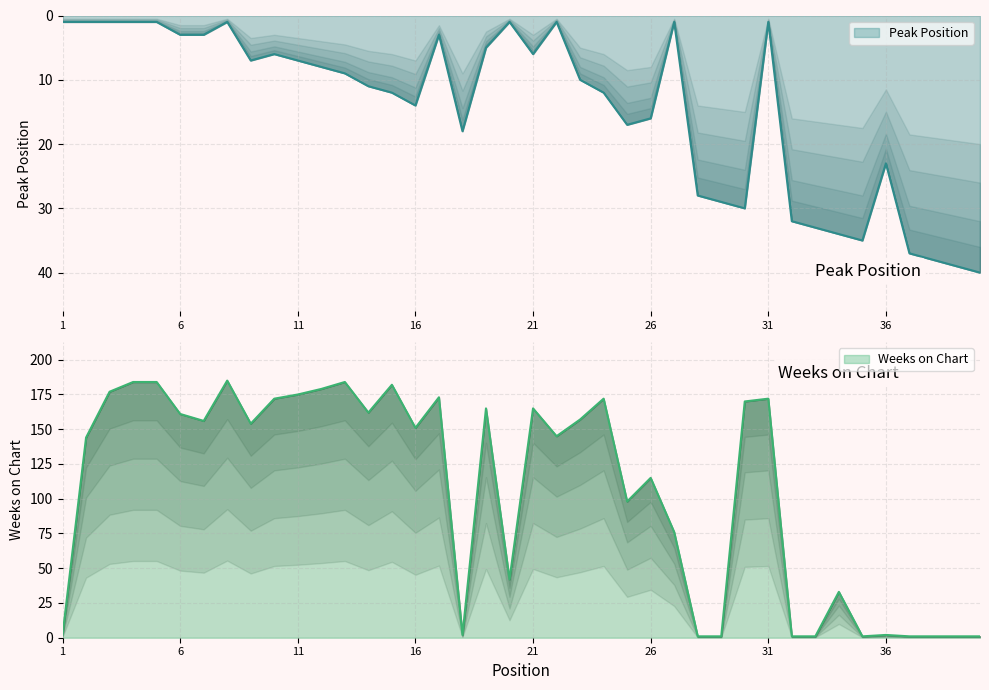

True or false: Peak Position has more than 0 points higher than both neighbors.

True